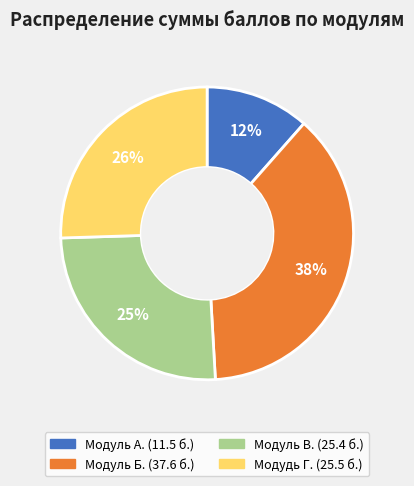

What is the smallest slice in the pie chart?

Модуль А.